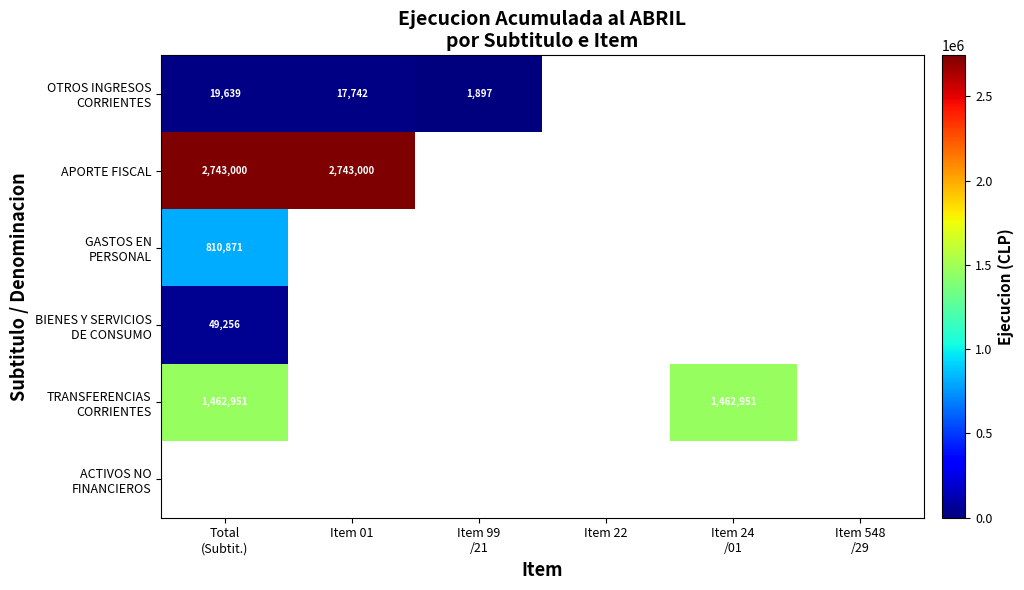

Is it true that OTROS INGRESOS CORRIENTES equals 26615.4 at Item 01?

False